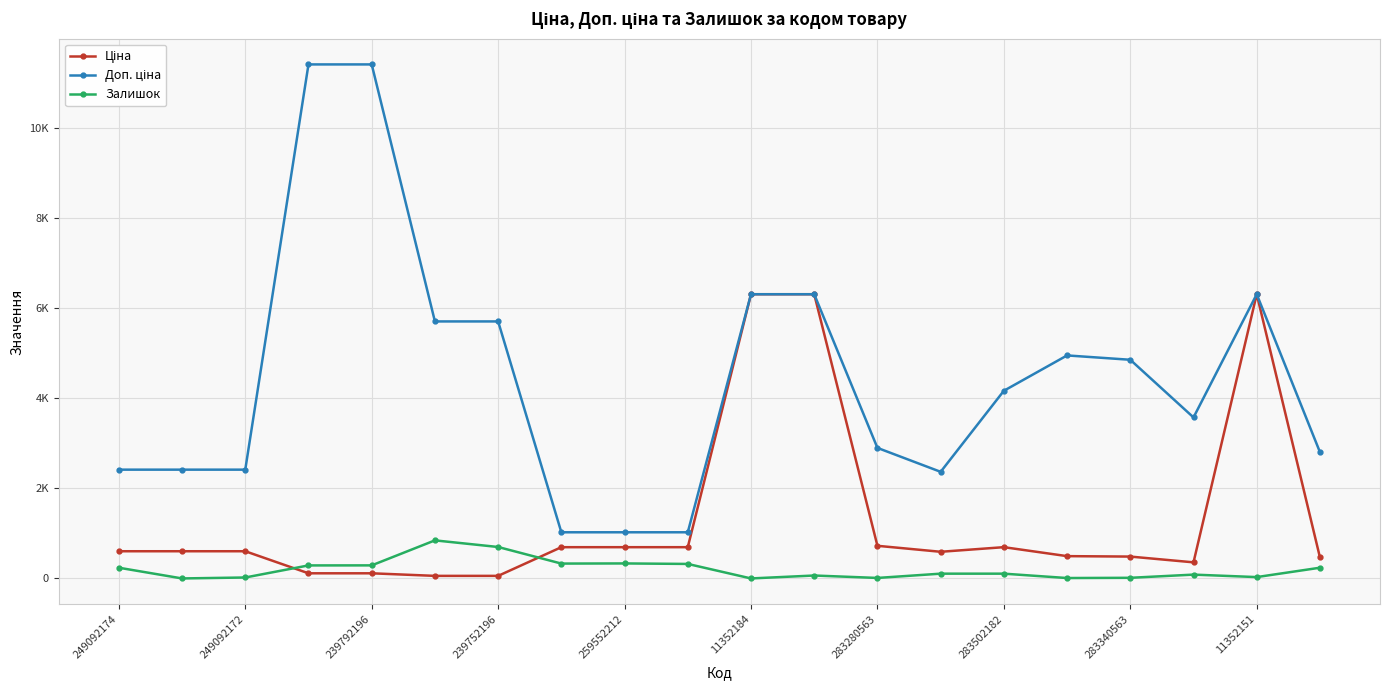

Is this an area chart (filled region under the line)?

No